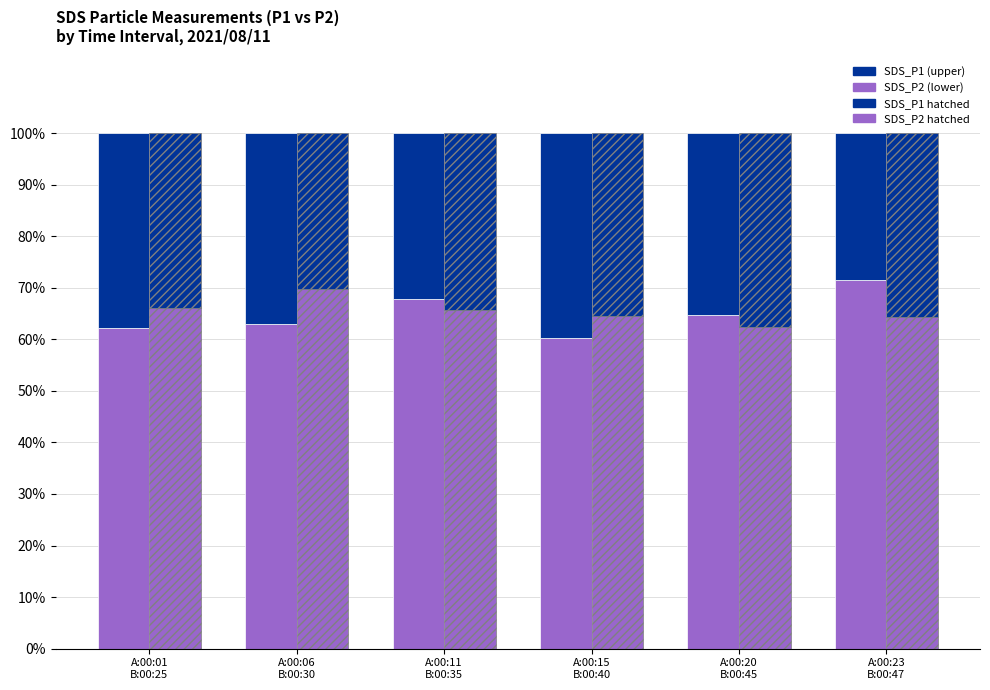

At which label does SDS_P1 (lower fraction) first exceed 64?

A:00:11
B:00:35